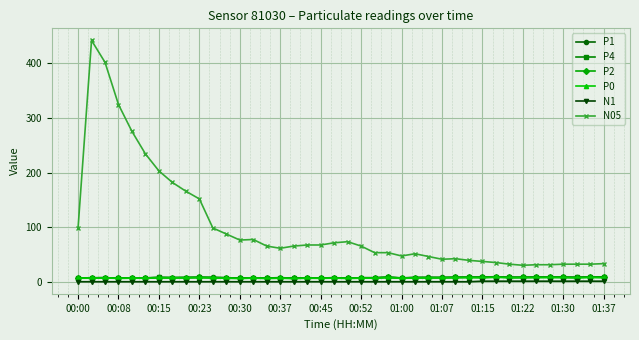

What is the difference between the maximum and minimum values in the P2 series?

2.6